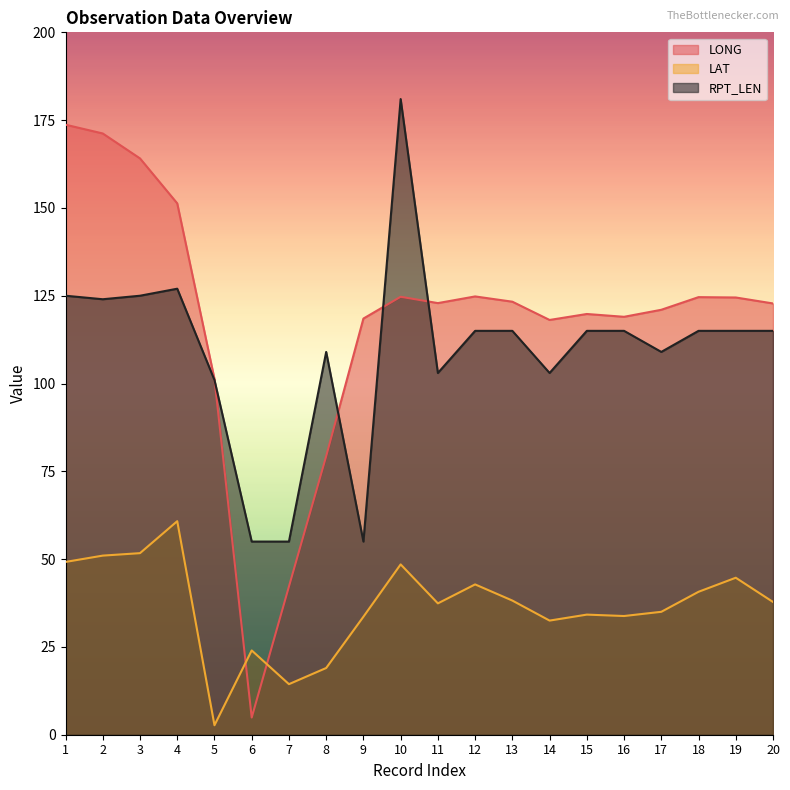

What is the sum of all LONG values?

2352.0